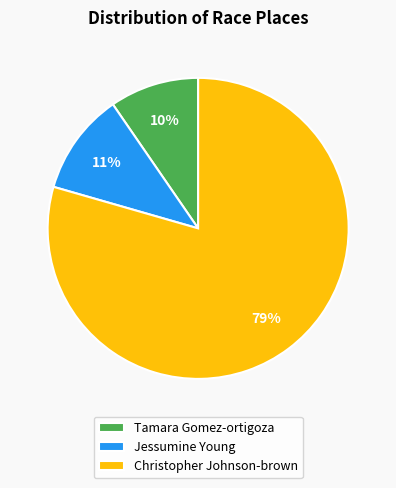

Does Christopher Johnson-brown account for over 50% of the chart?

Yes